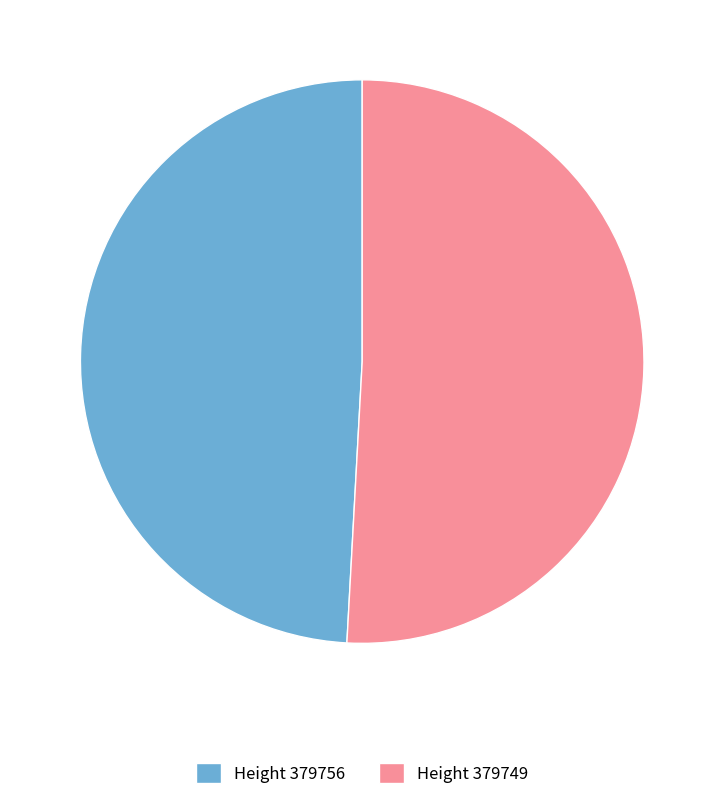

How many segments does this pie chart have?

2